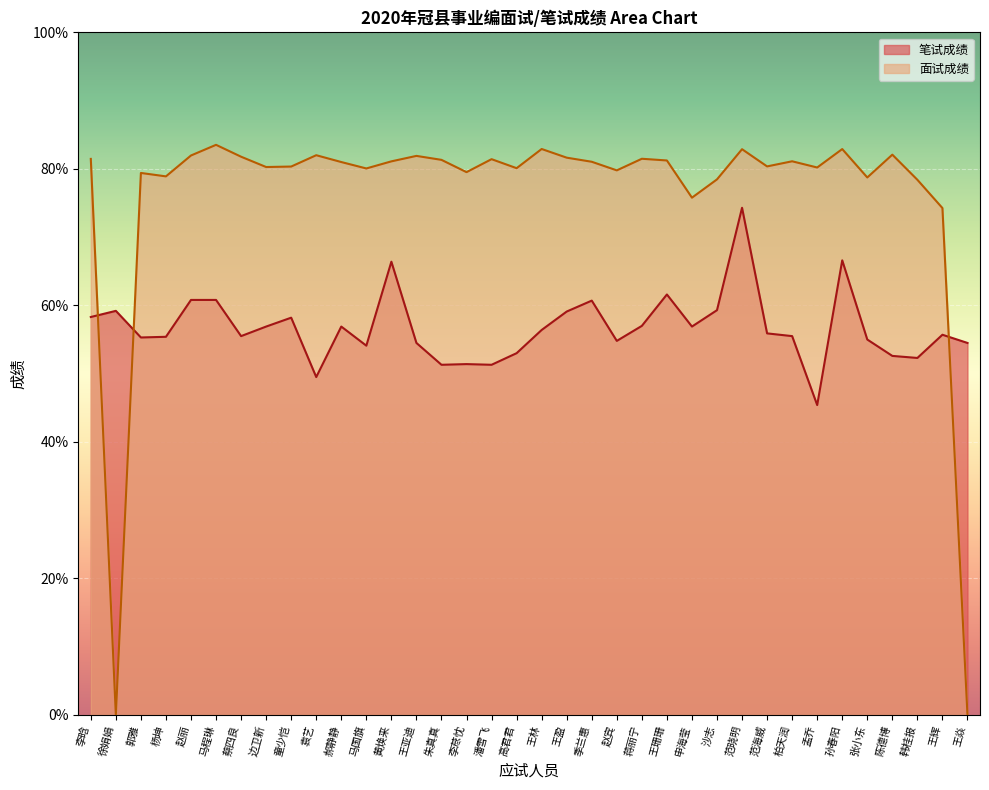

What are all the series names shown in the legend?

笔试成绩, 面试成绩